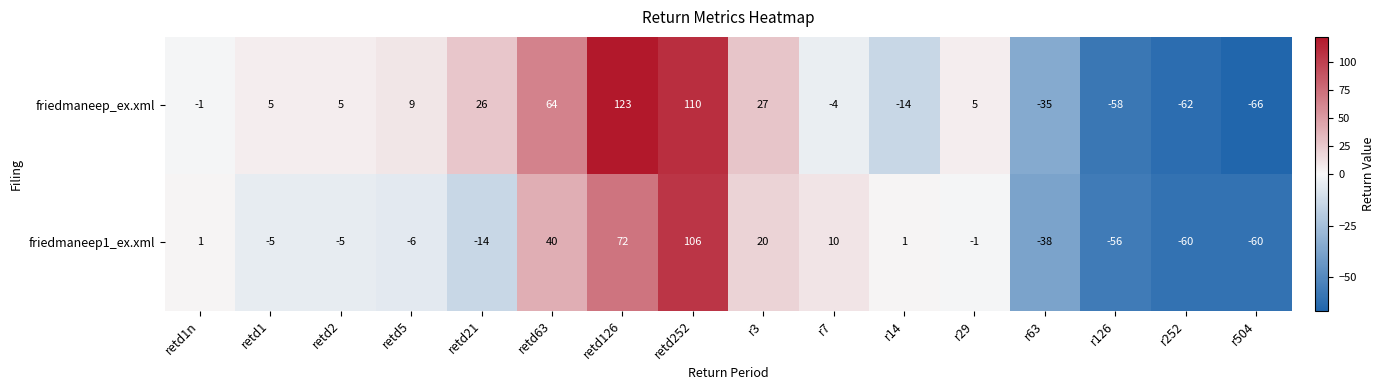

What is the difference between the maximum and minimum values in the friedmaneep1_ex.xml series?

166